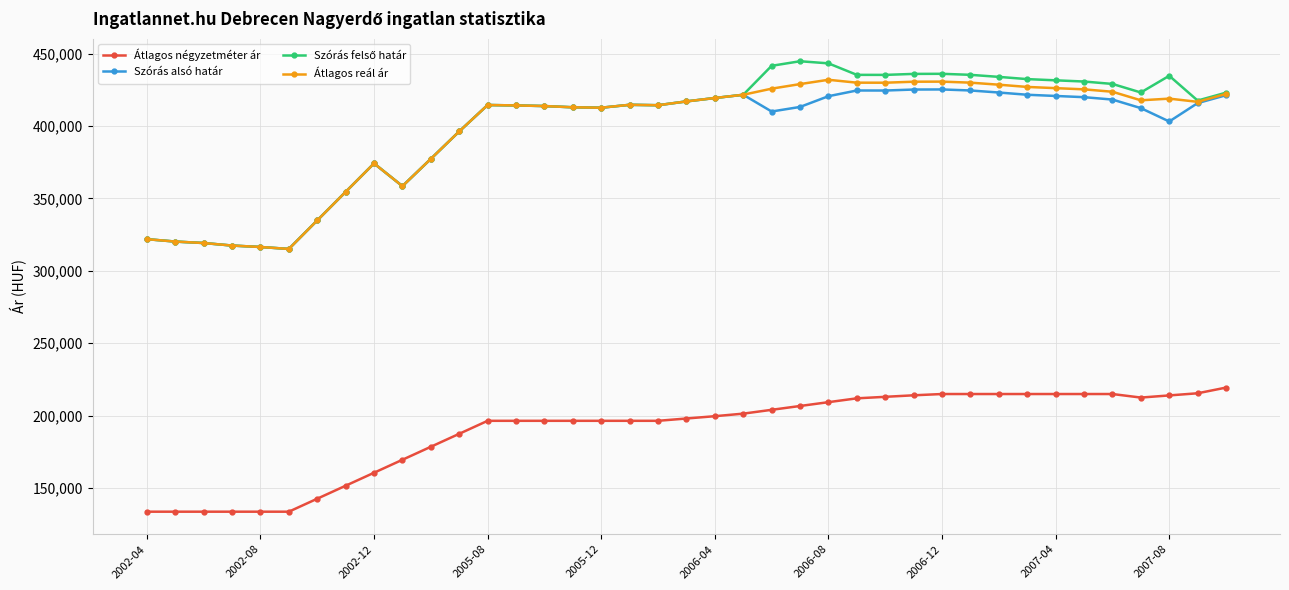

At how many categories does at least one series exceed 146167?

39